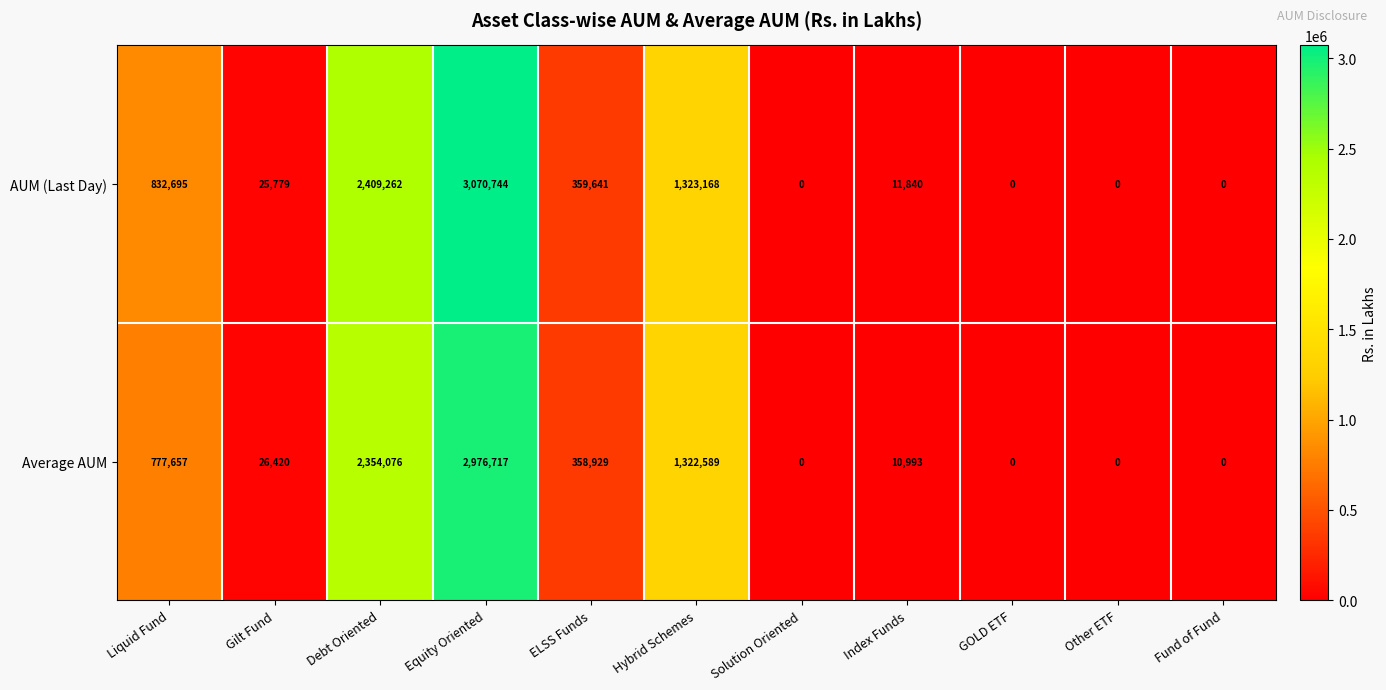

What is the difference between the highest and lowest values at Liquid Fund?

55038